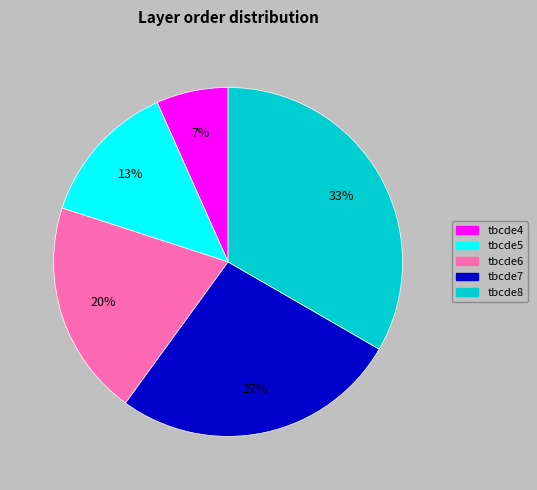

True or false: tbcde6 accounts for 29% of the total.

False